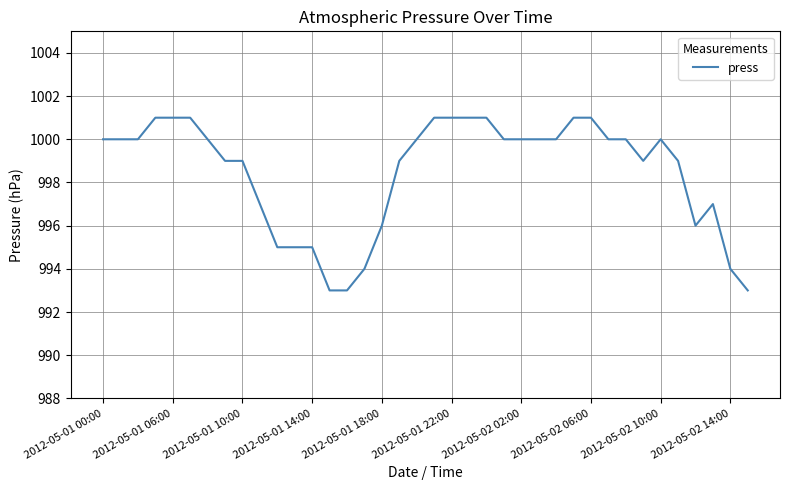

Reading left to right, transcribe all the data shown in this chart.

1000	1000	1000	1001	1001	1001	1000	999	999	997	995	995	995	993	993	994	996	999	1000	1001	1001	1001	1001	1000	1000	1000	1000	1001	1001	1000	1000	999	1000	999	996	997	994	993